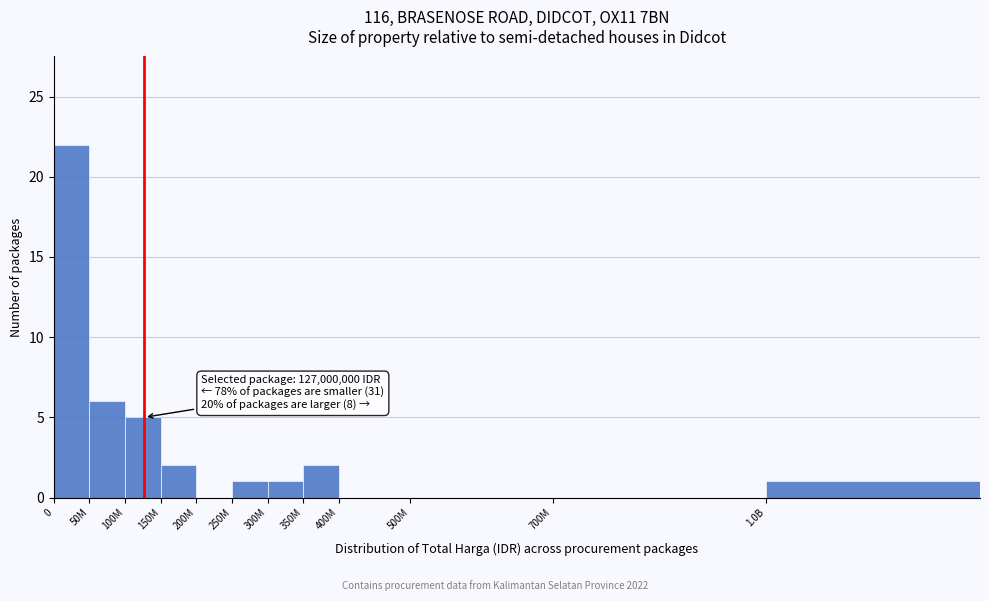

Reading right to left, list all the values displayed in this chart.

1.0B=1	700M=0	500M=0	400M=0	350M=2	300M=1	250M=1	200M=0	150M=2	100M=5	50M=6	0=22